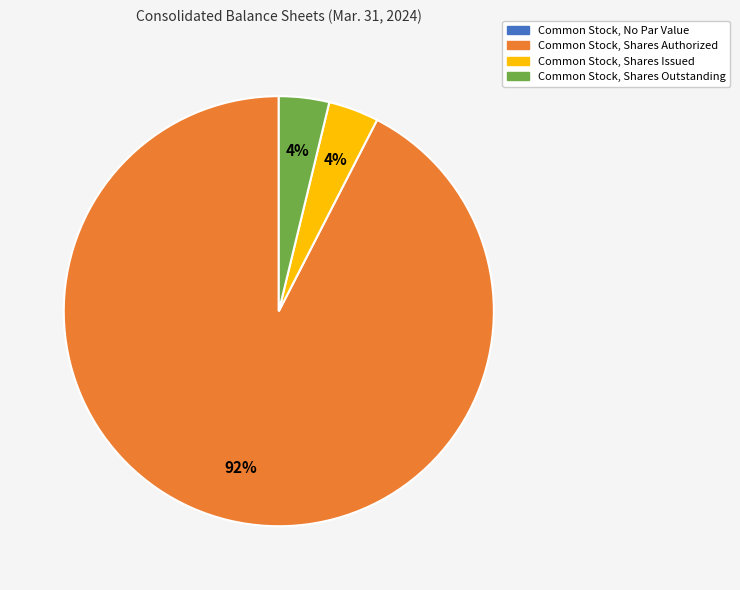

To the nearest percent, what is the average slice percentage?

33%